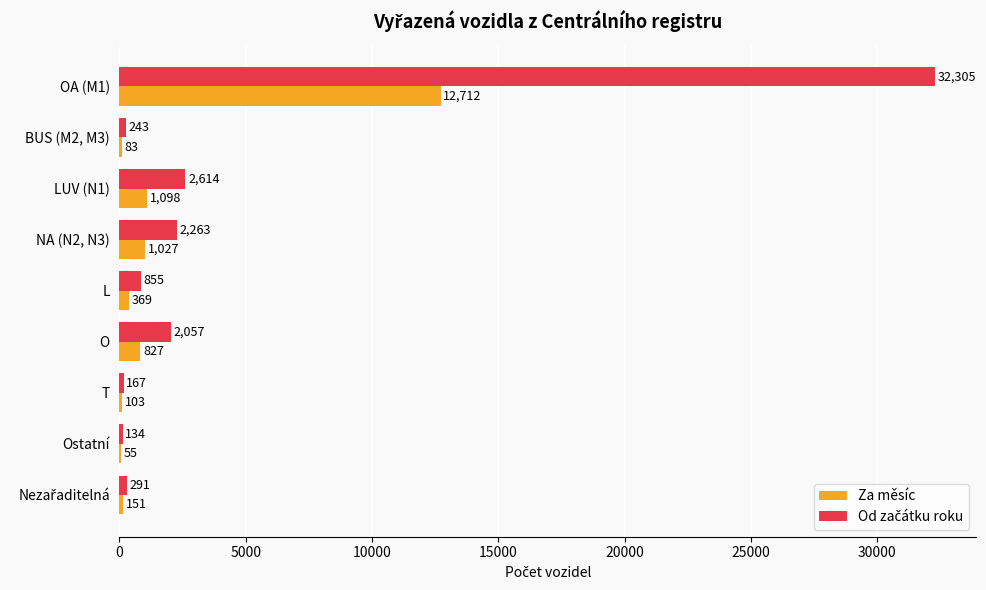

At which category is the sum across all series the highest?

OA (M1)